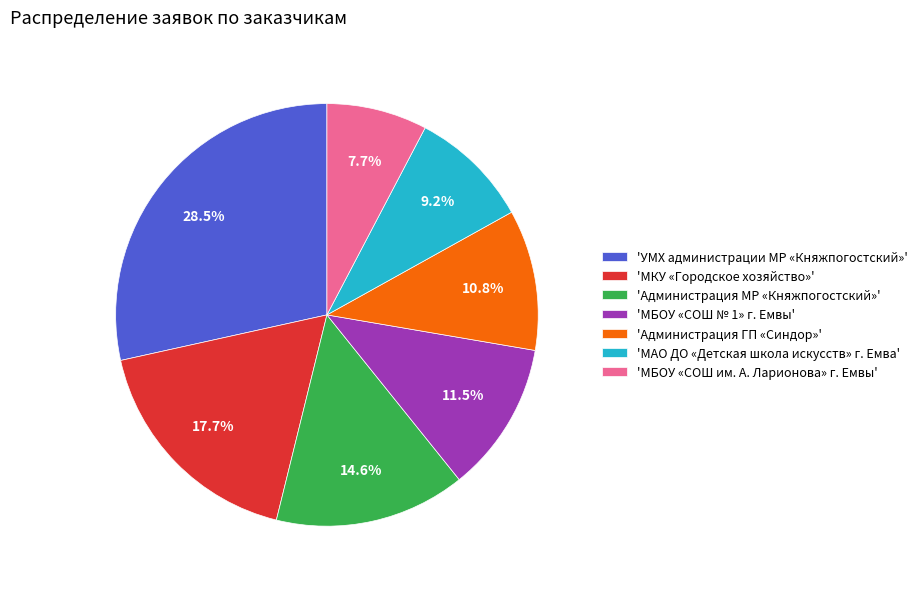

To the nearest percent, what is the average slice percentage?

14%